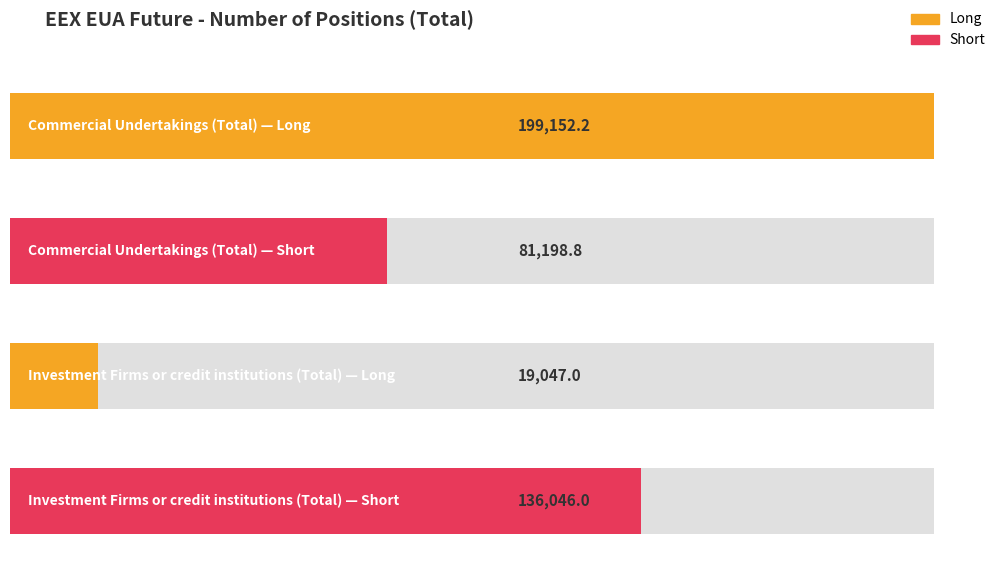

Which series has the largest range (max minus min)?

Long